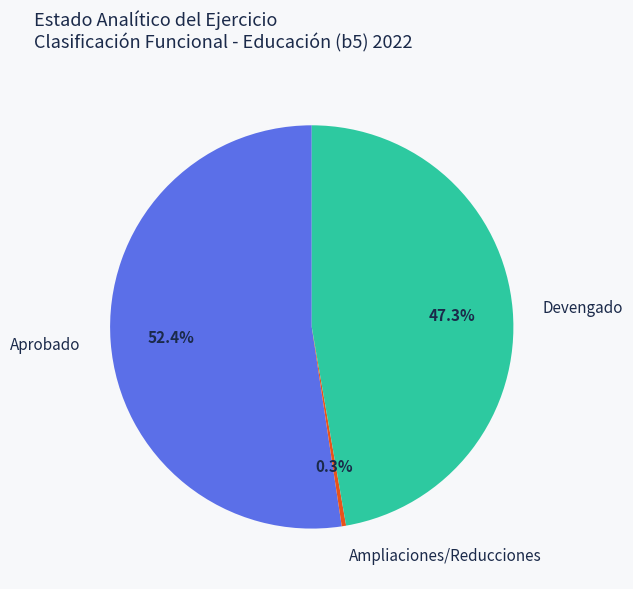

To the nearest percent, what is the average slice percentage?

33%